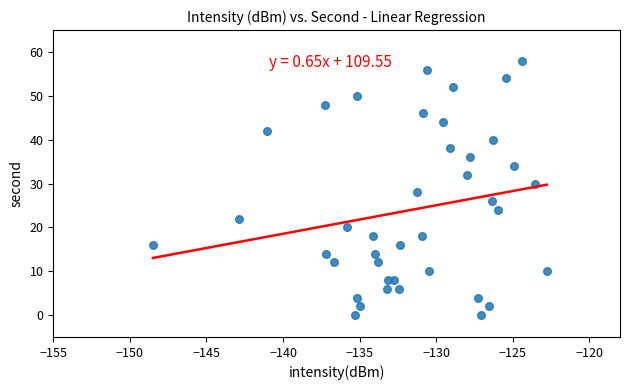

What is the range of Y values (max minus min)?

58